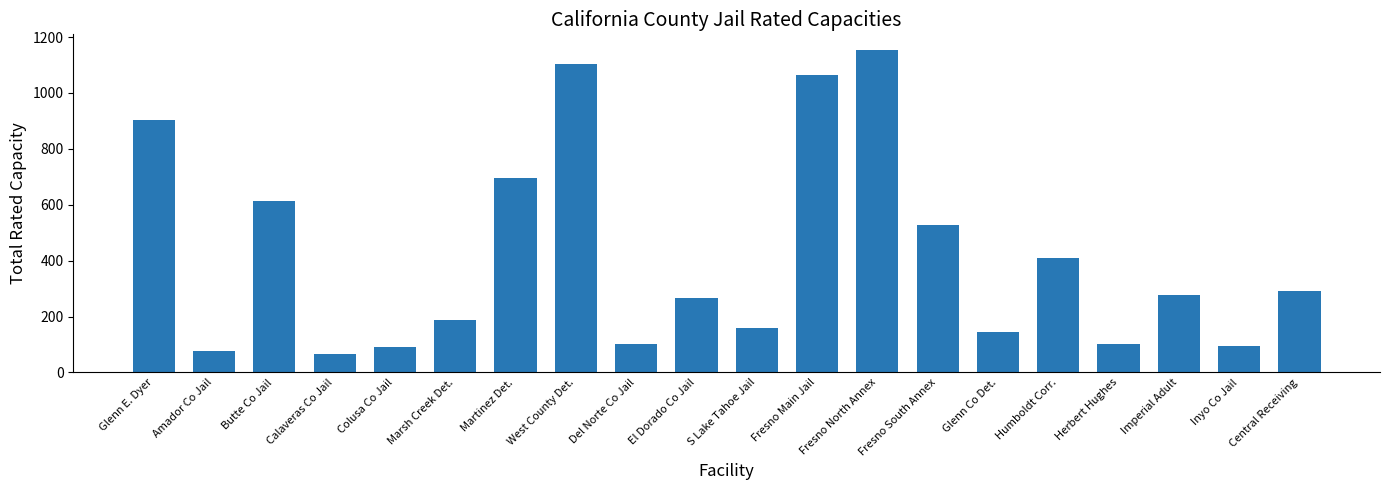

What is the minimum value shown in the chart?

65